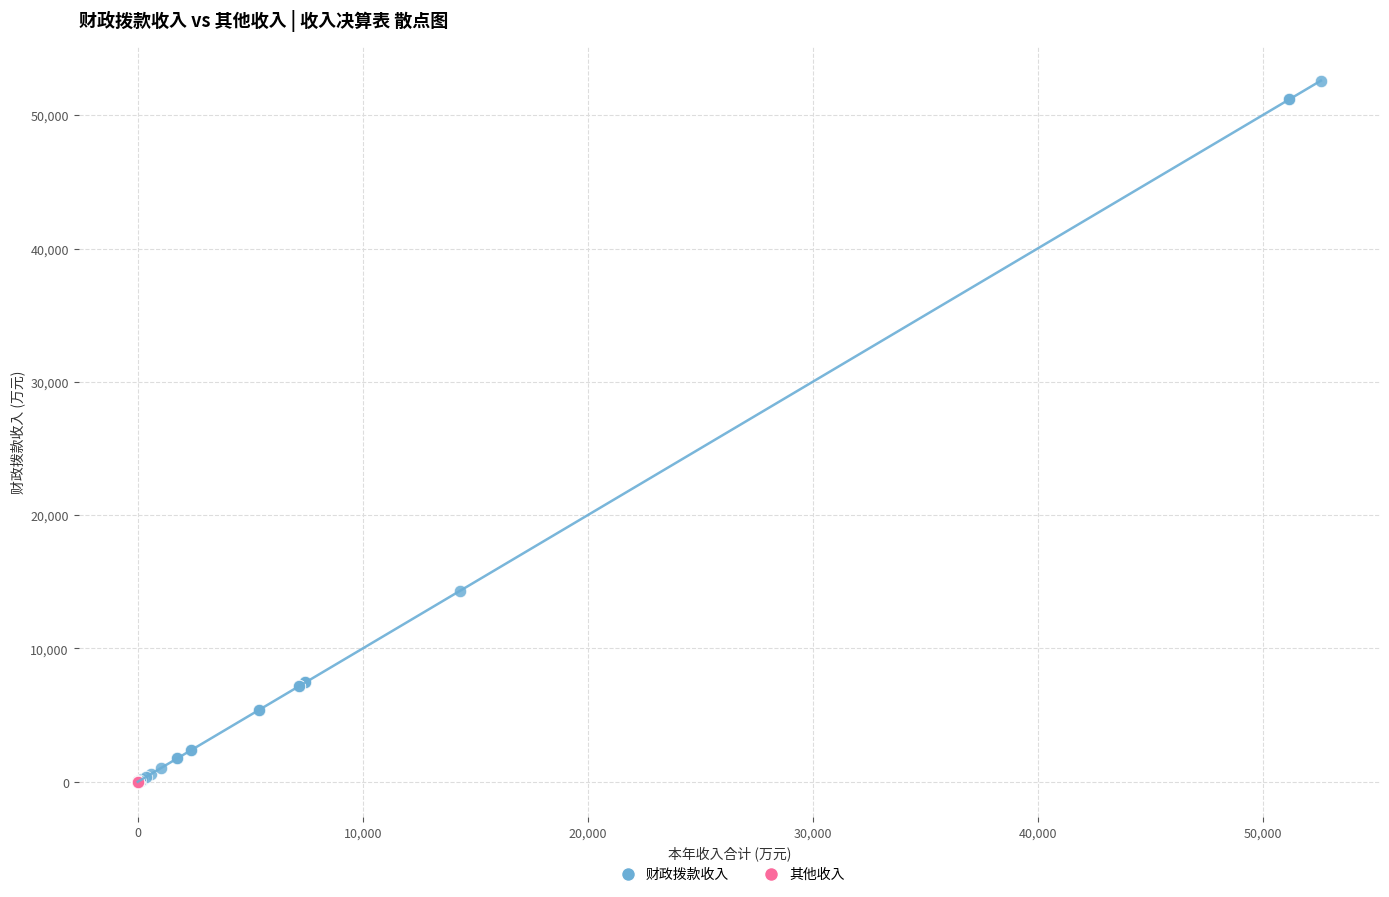

Which series contains the highest Y value?

财政拨款收入